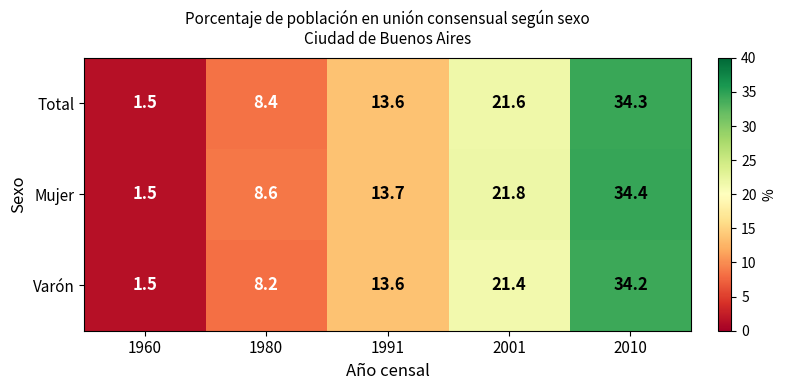

At which category is the sum across all series the highest?

2010